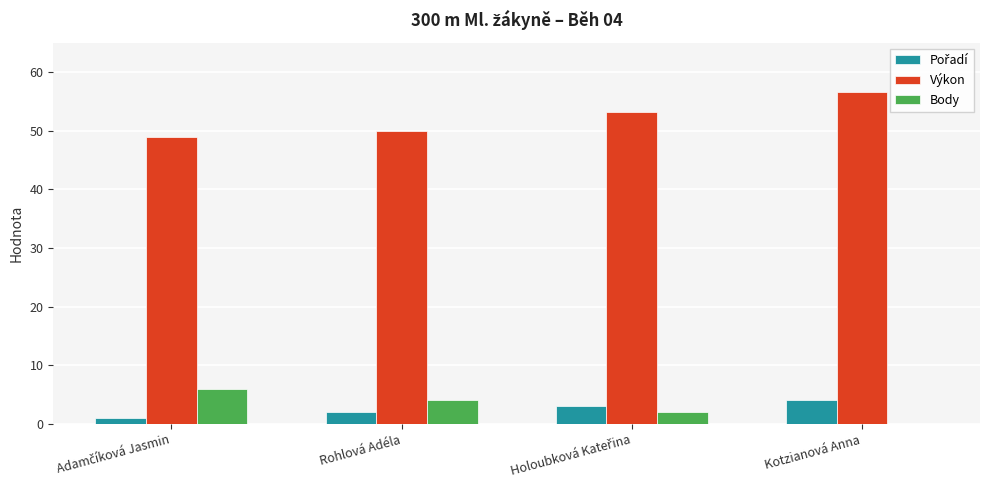

What value does the Body series have at Rohlová Adéla?

4.0